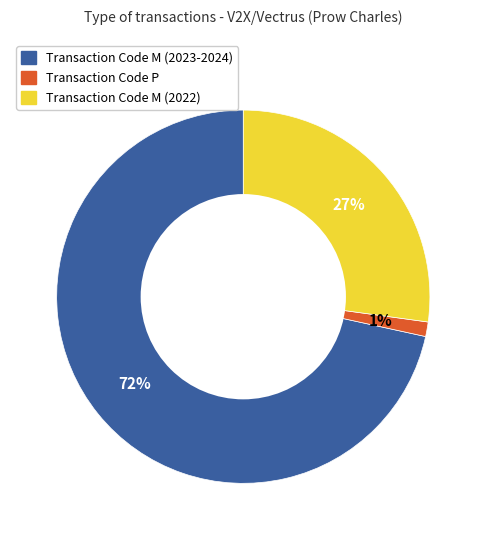

Is there any slice that represents more than half of the pie?

Yes